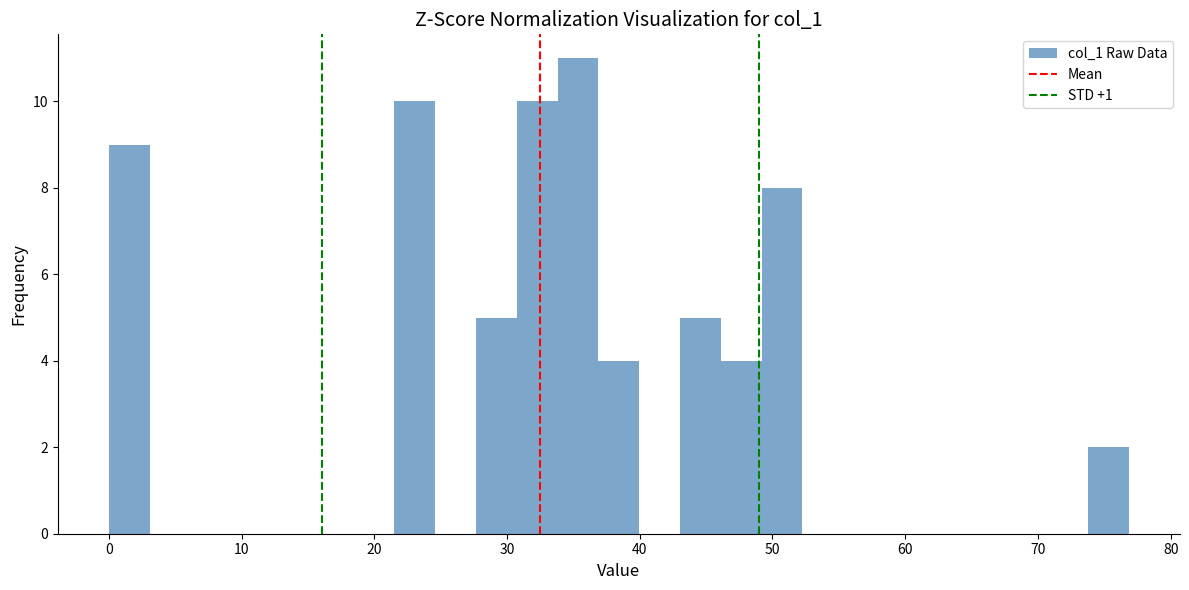

Around what value on the x-axis is the tallest bar? Give the approximate position of its centre, as read against the axis.

35